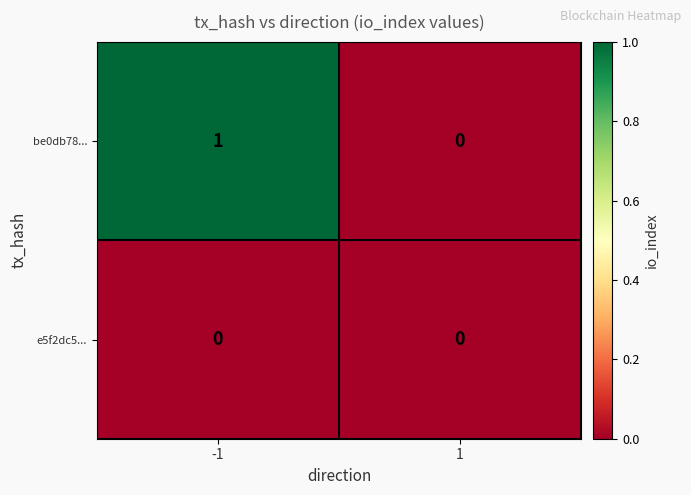

Which series has the largest range (max minus min)?

be0db78...